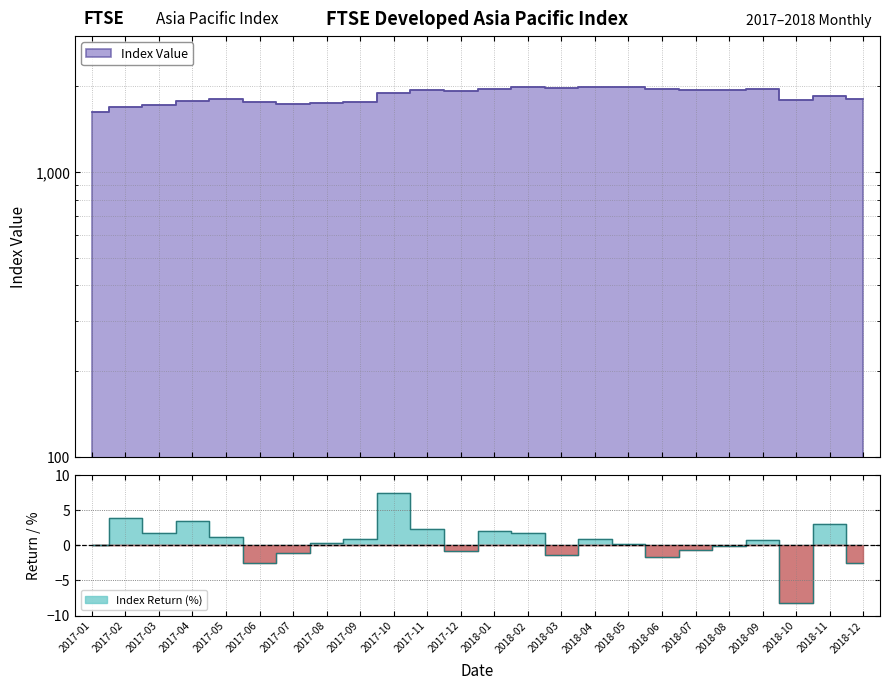

How many positive values does the Index Return (%) series have?

14